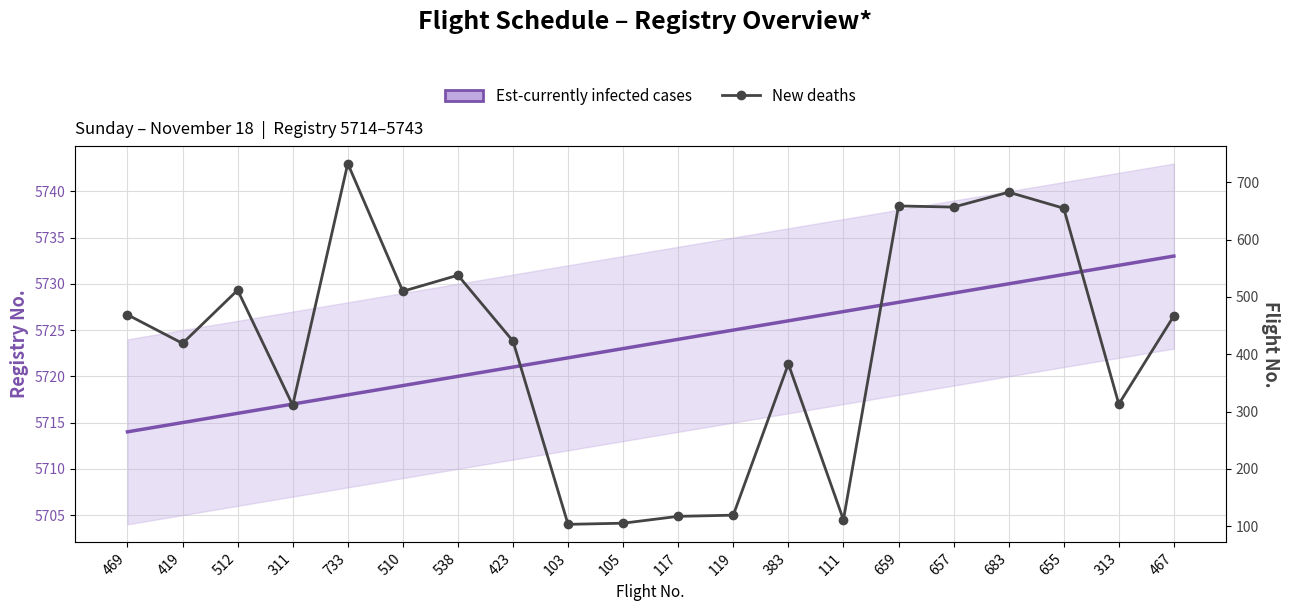

What is the sum of all values?

8287